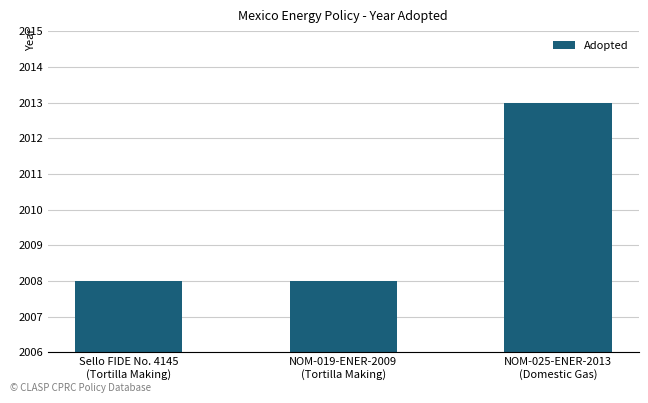

What is the difference between the maximum and minimum values?

5